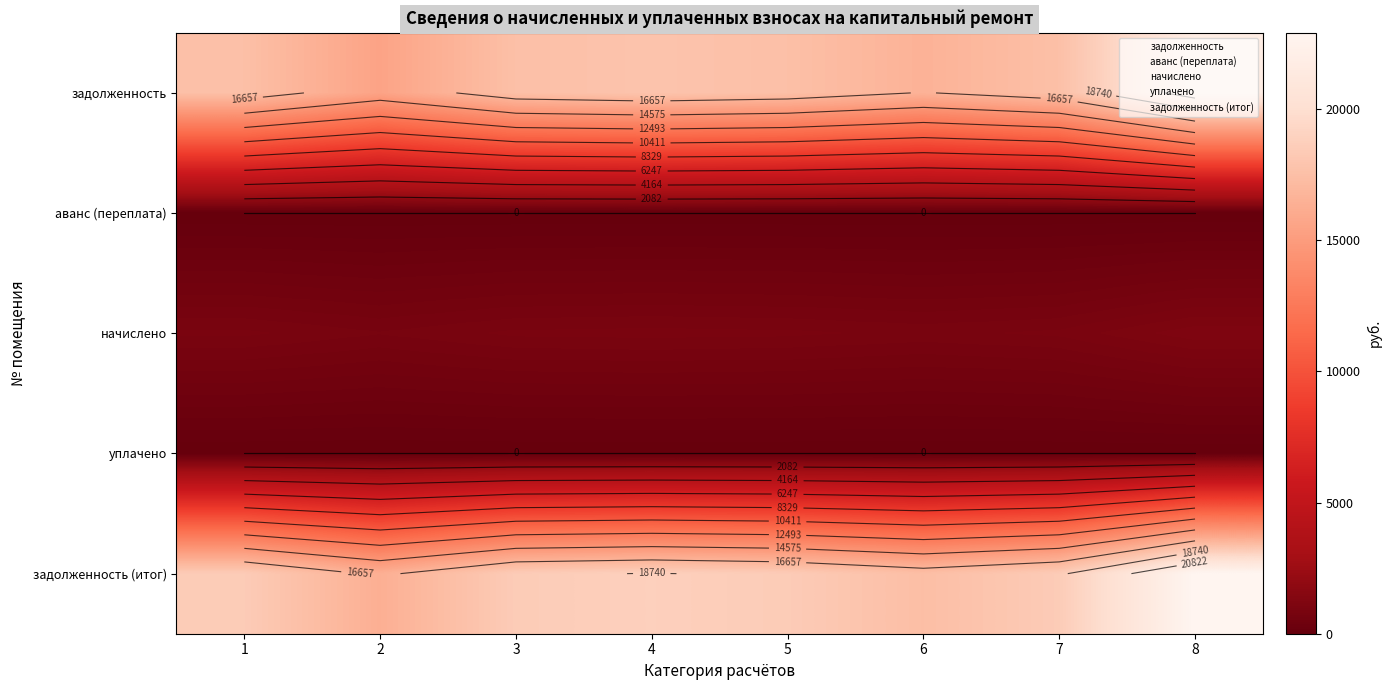

Rank the series by their maximum value, from lowest to highest.

аванс (переплата), уплачено, начислено, задолженность, задолженность (итог)